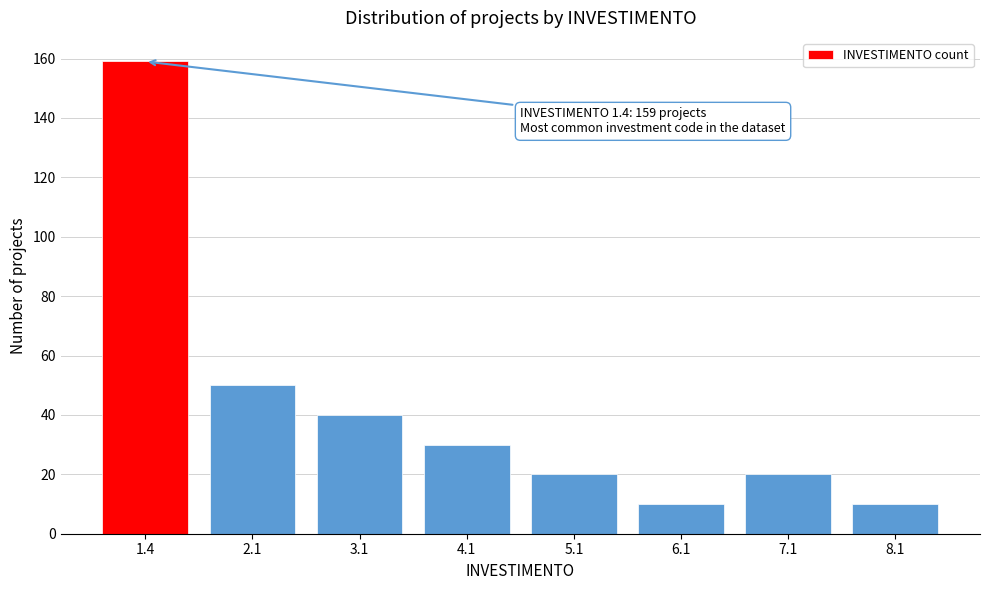

Reading left to right, transcribe all the data shown in this chart.

1.4=159	2.1=50	3.1=40	4.1=30	5.1=20	6.1=10	7.1=20	8.1=10